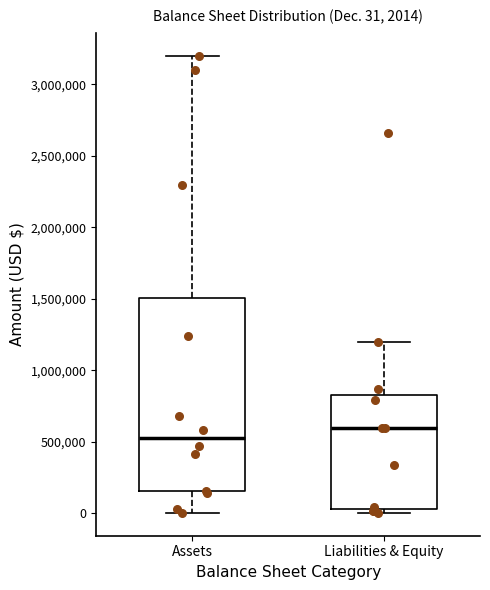

Which box's median line is the lowest?

Assets